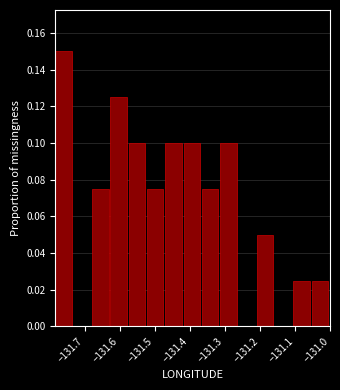

How tall is the bar that spans -131.52 to -131.47 on the x-axis? Neither the bar edges nor the heights are printed on the chart, so give them approximately, as read against the axes.

0.076